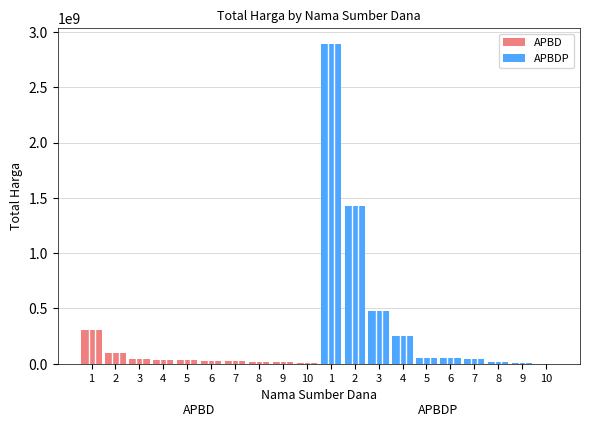

Reading left to right, transcribe all the data shown in this chart.

APBD: 308927240	98772570	43859200	34000000	32441200	27412000	23653000	15513960	12453900	9180000
APBDP: 2892122000	1425867900	477600000	250350000	56152800	51601000	39440000	19175000	4350000	577875